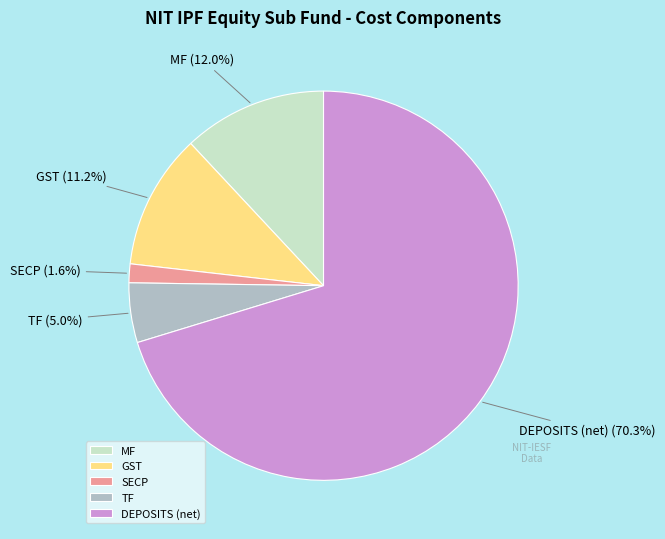

Which slice represents more than half of the pie?

DEPOSITS (net)